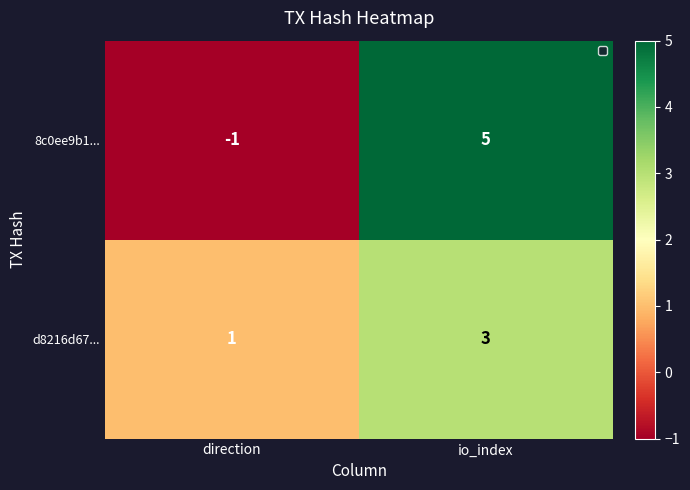

At which label is 8c0ee9b1... closest to 2?

direction